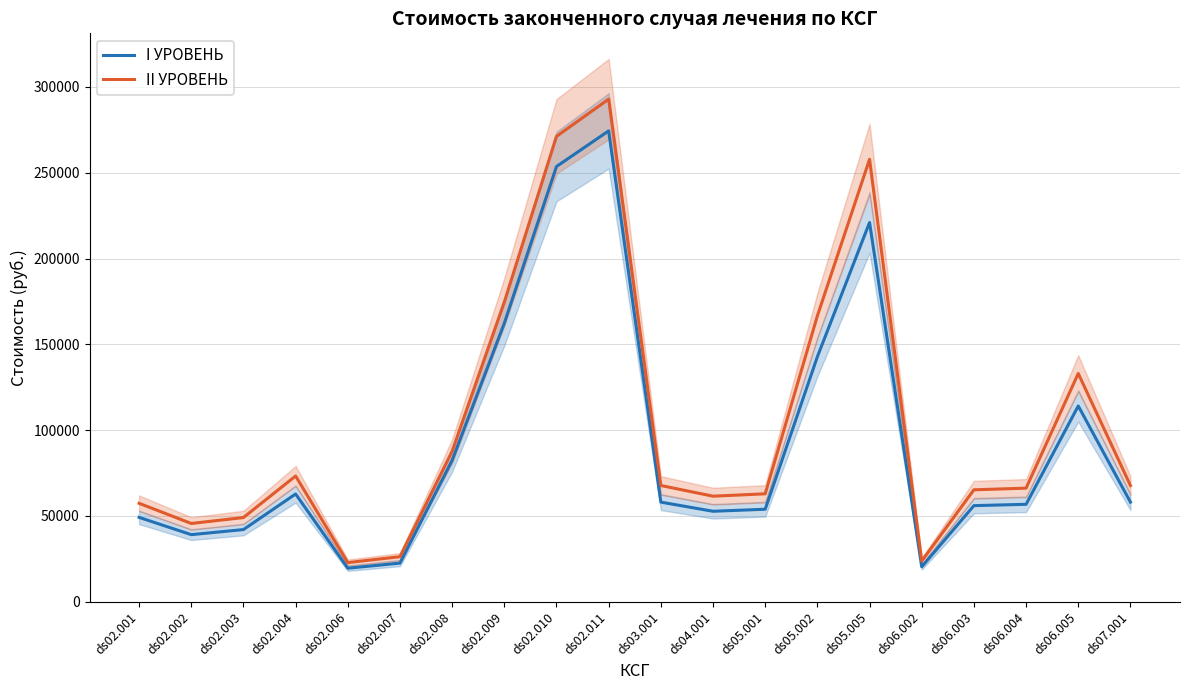

What is the label of the 17th point from the right?

ds02.004